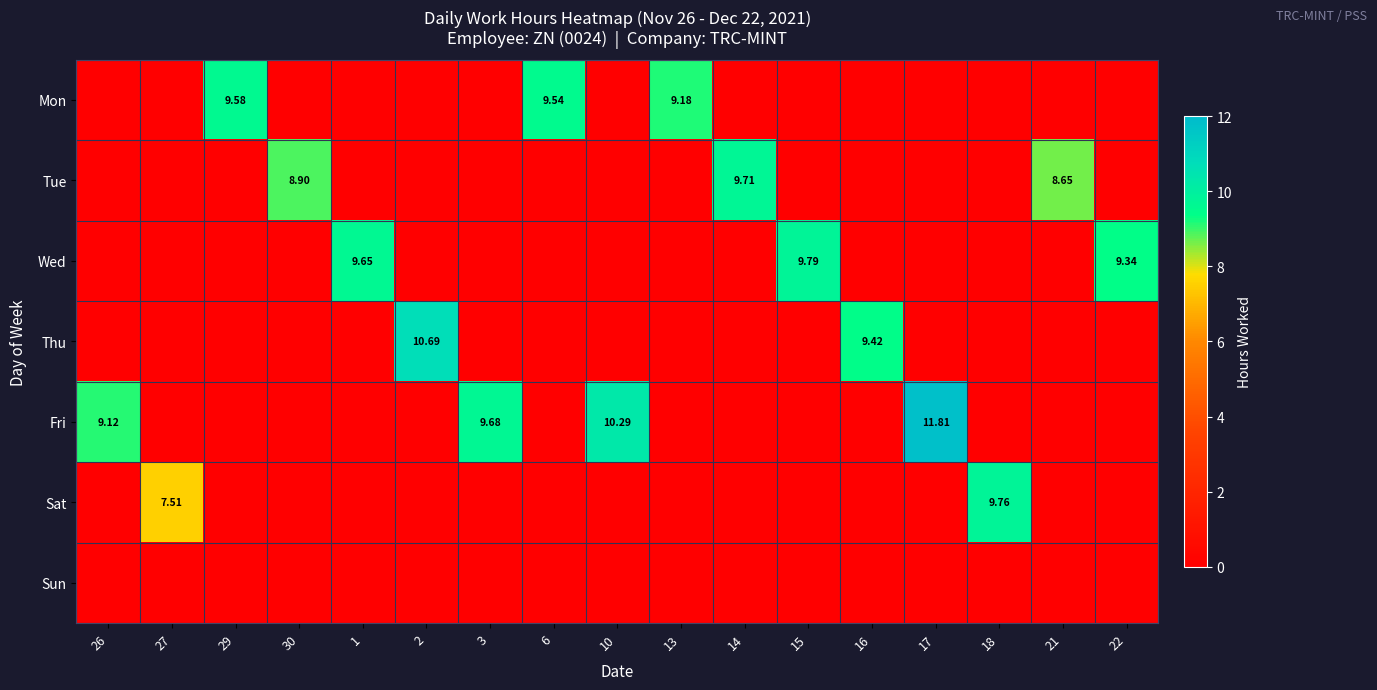

What is the total value across all series at 27?

7.5